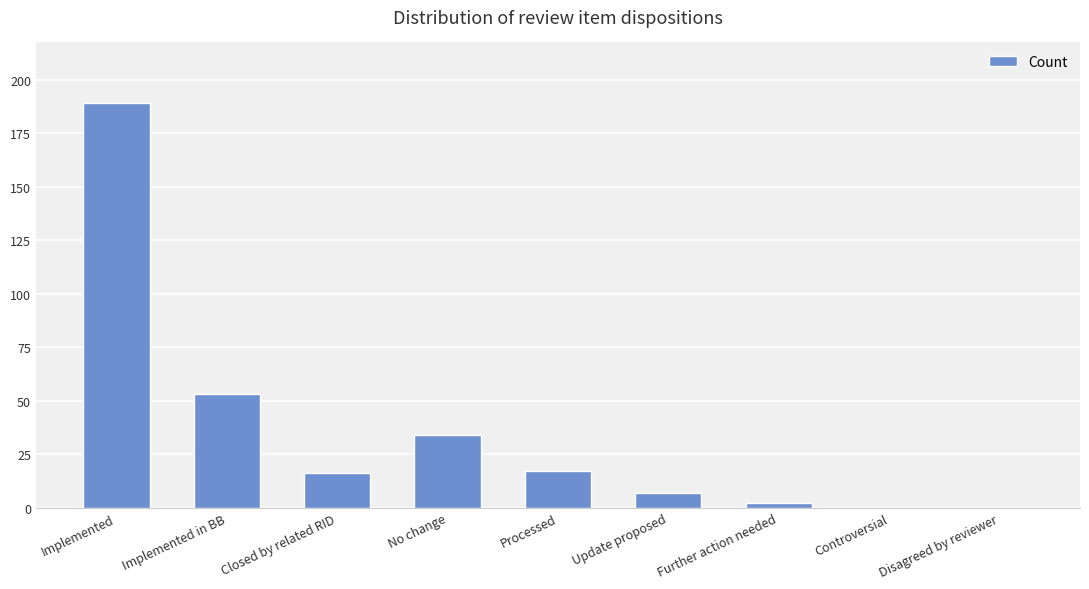

What is the change in value from Implemented in BB to Update proposed?

-46